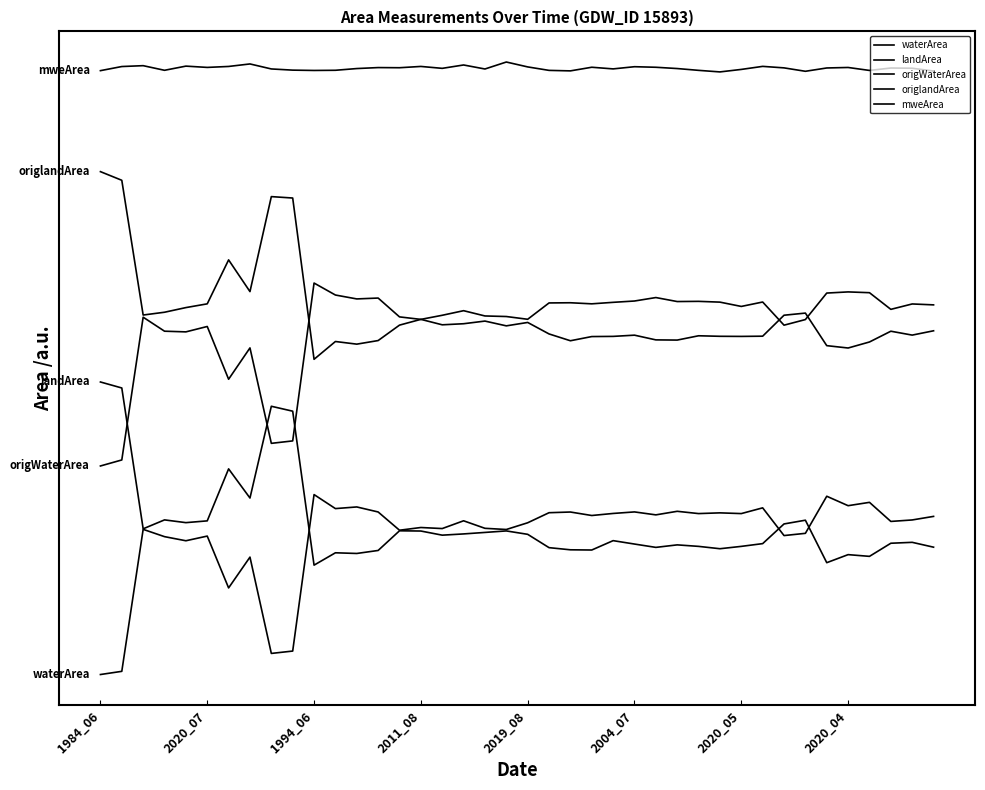

At which category is the sum across all series the highest?

17